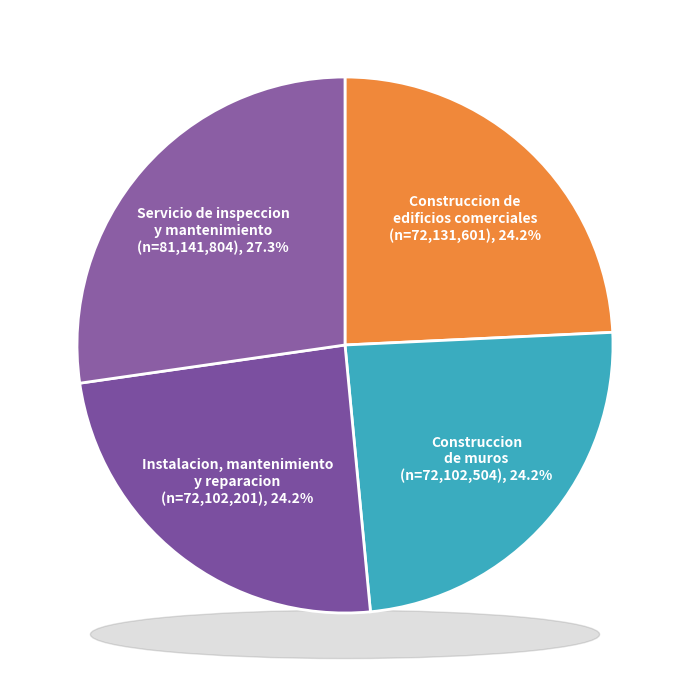

Which has a higher value, Servicio de inspeccion
y mantenimiento or Instalacion, mantenimiento
y reparacion?

Servicio de inspeccion
y mantenimiento